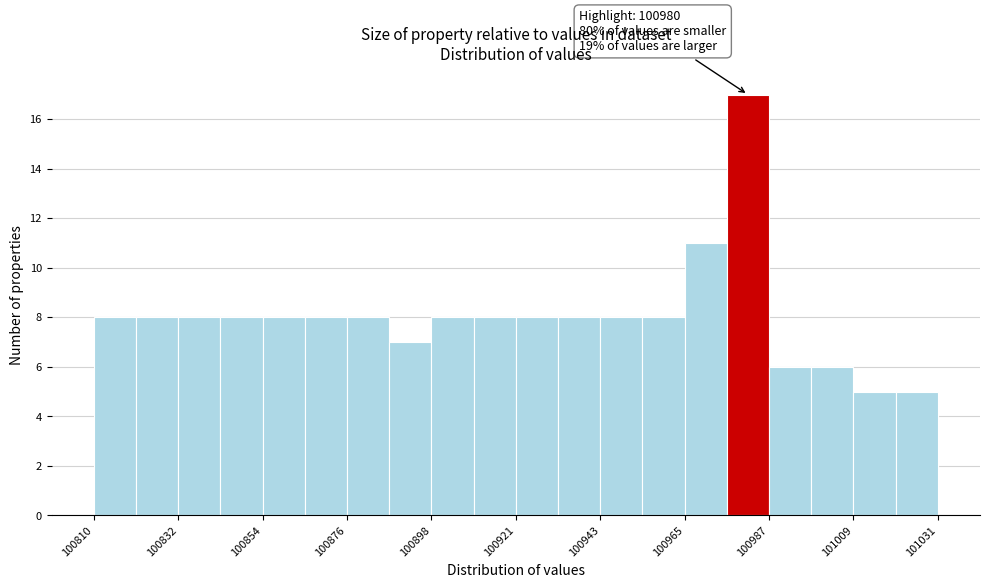

Read against the x-axis, roughly where is the centre of the tallest bar?

100980